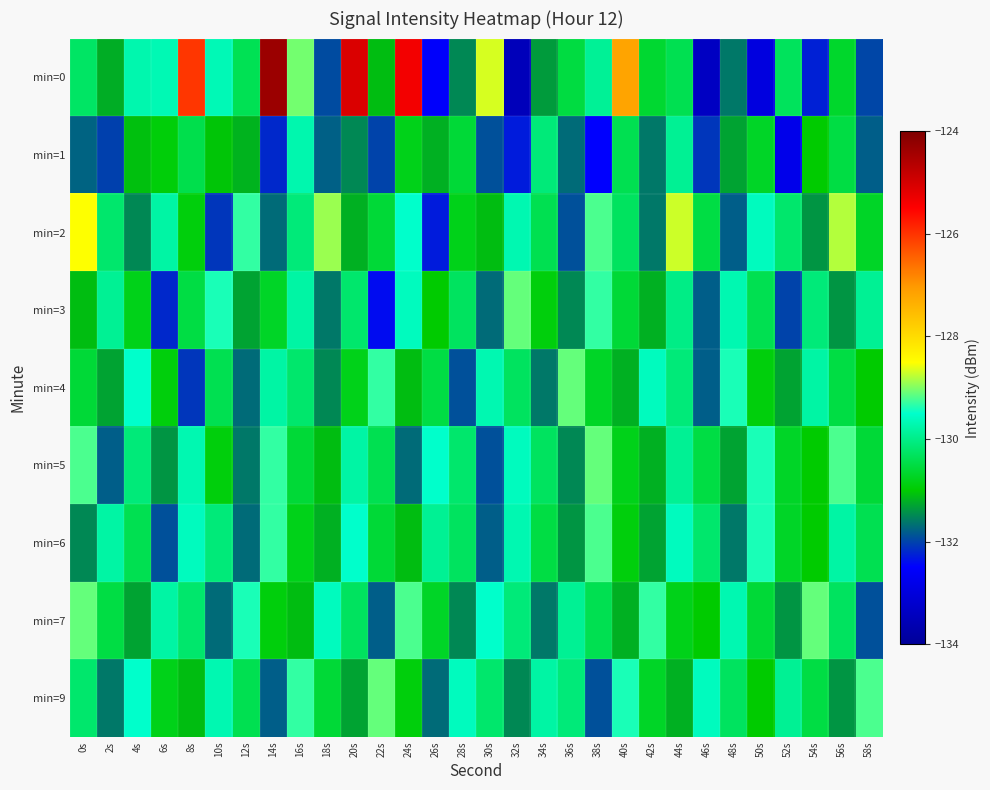

What is the smallest value displayed?

-133.5